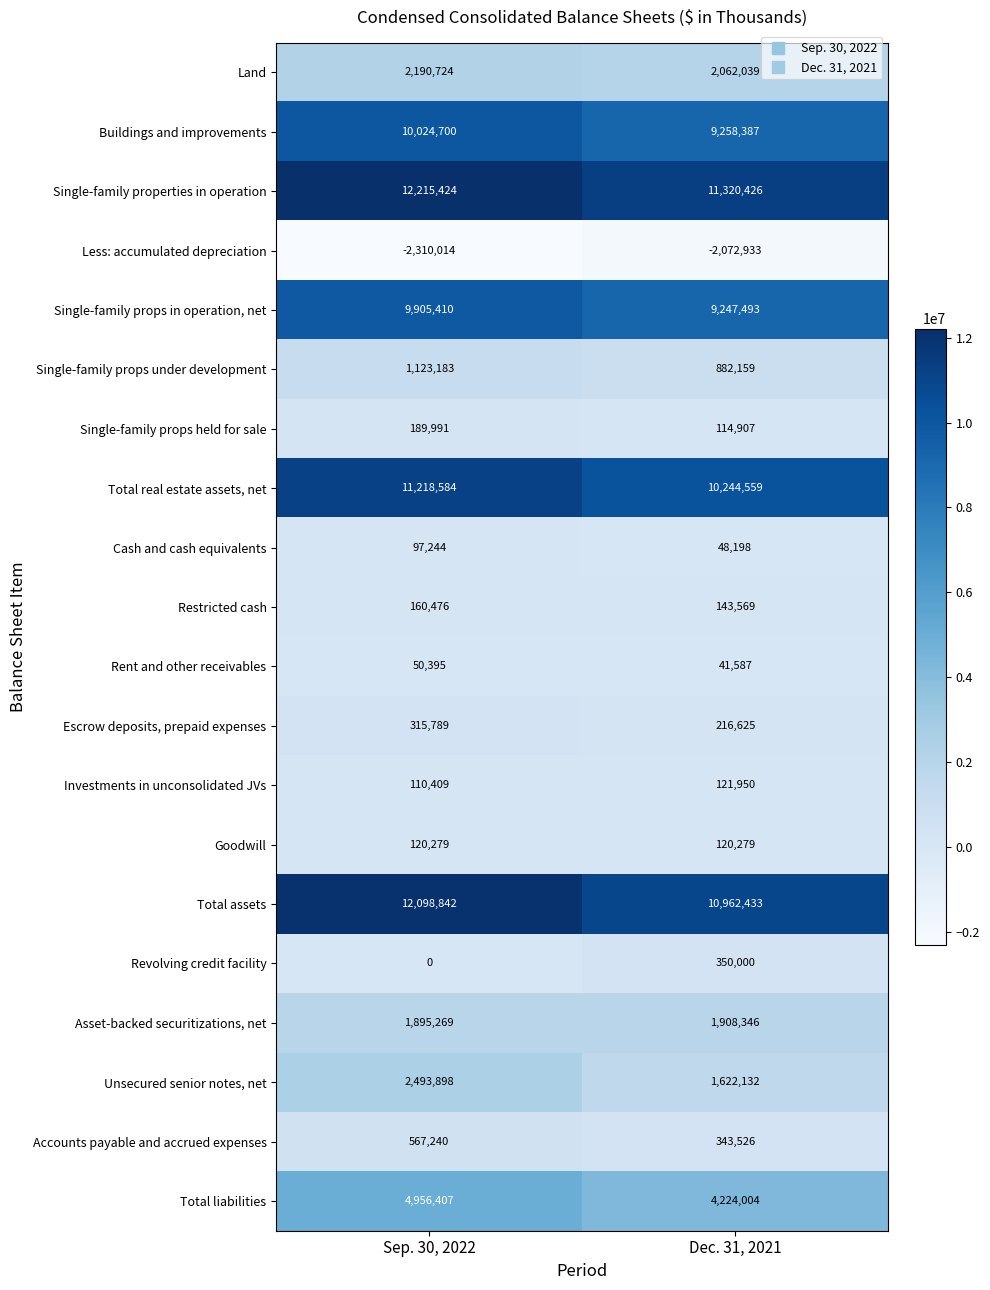

The Single-family properties in operation series shows 12215424 at Sep. 30, 2022. True or false?

True